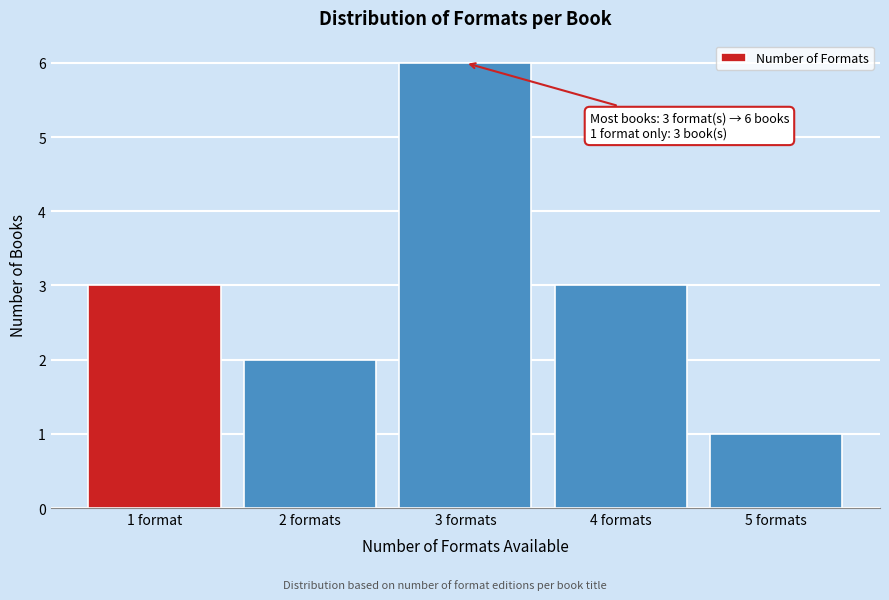

Reading left to right, list all the values displayed in this chart.

1 format=3	2 formats=2	3 formats=6	4 formats=3	5 formats=1